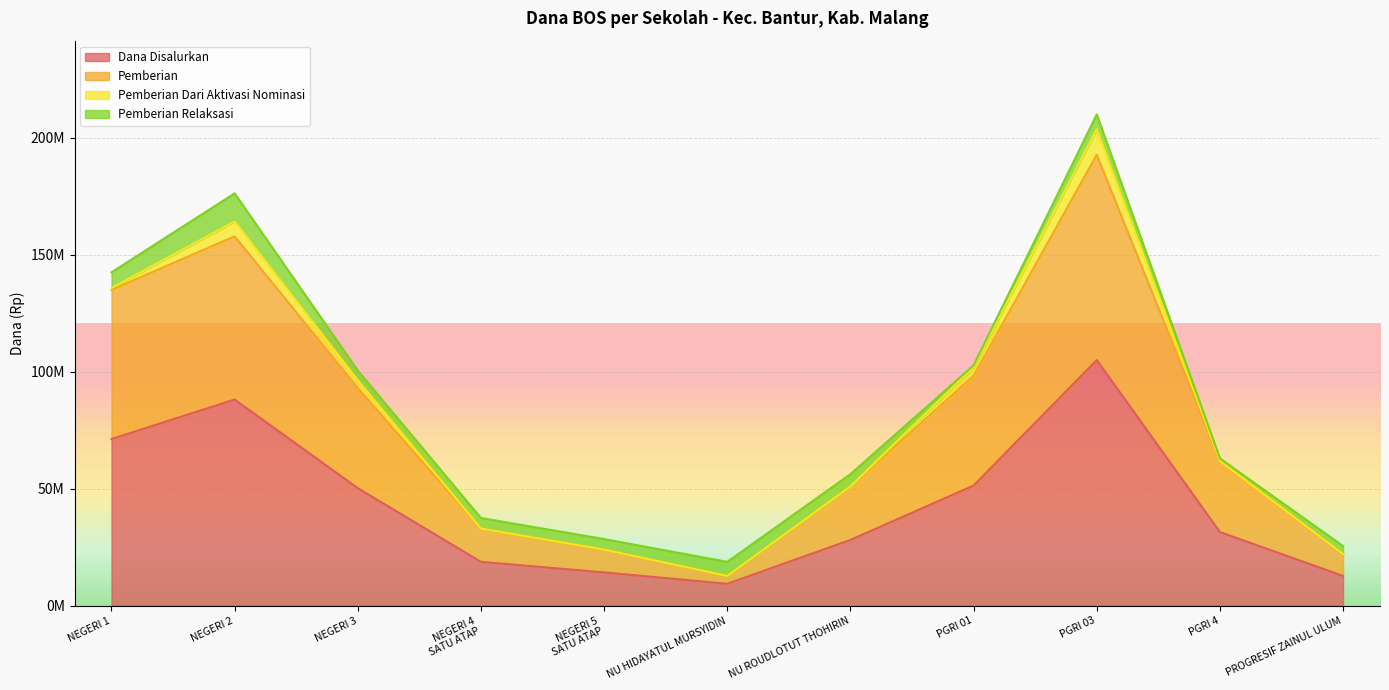

Count the number of categories in the chart.

11